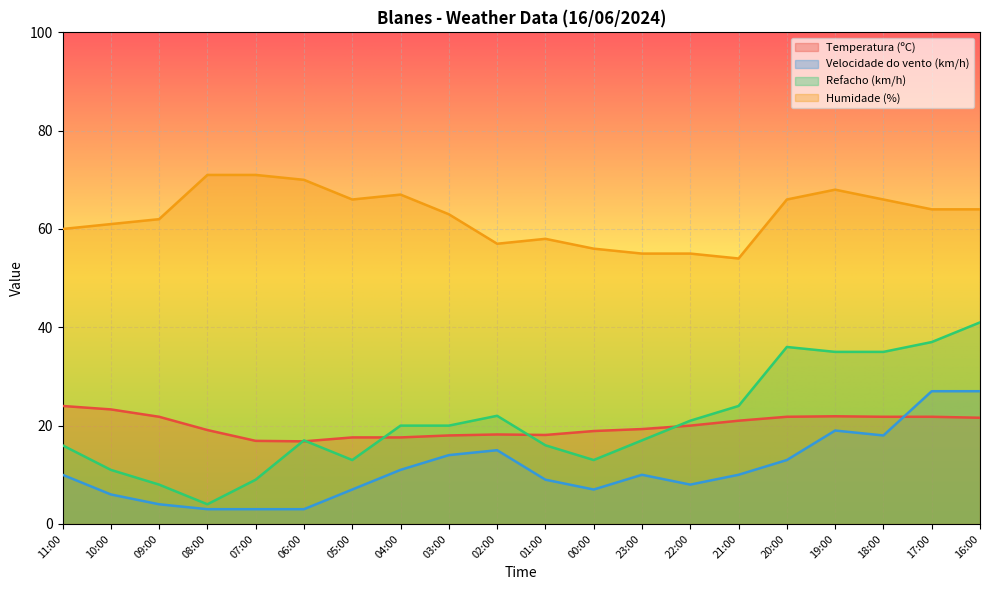

Which label corresponds to the largest value in the chart?

08:00